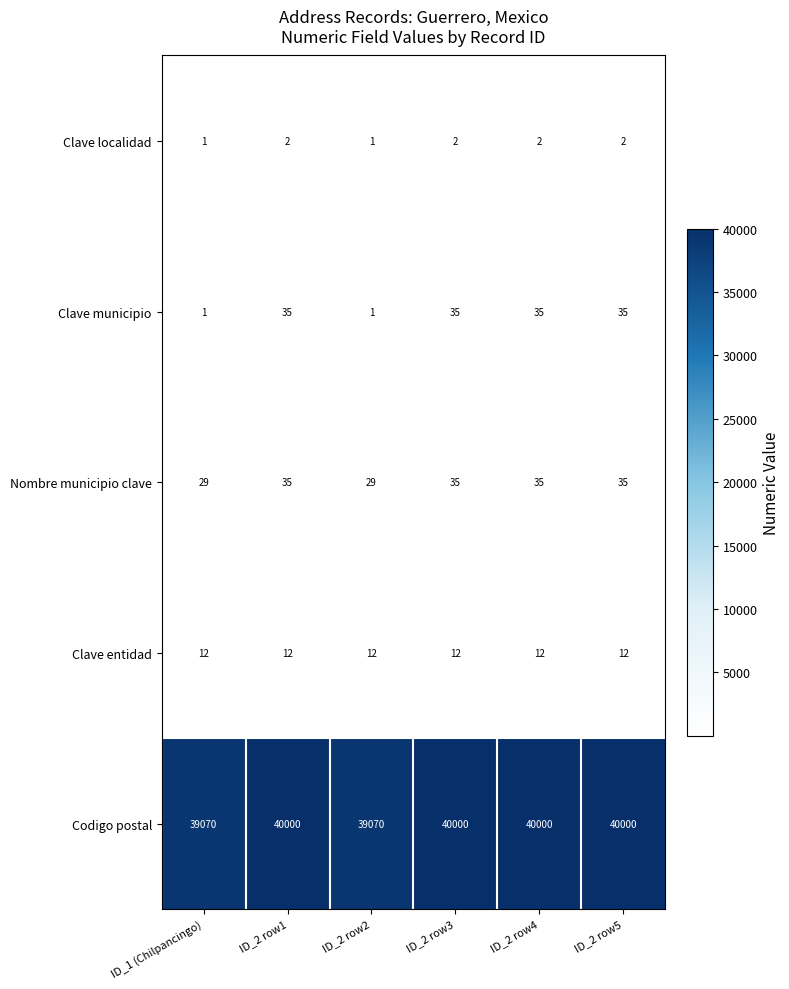

Between ID_2 row2 and ID_2 row4, which series saw the biggest shift?

Codigo postal